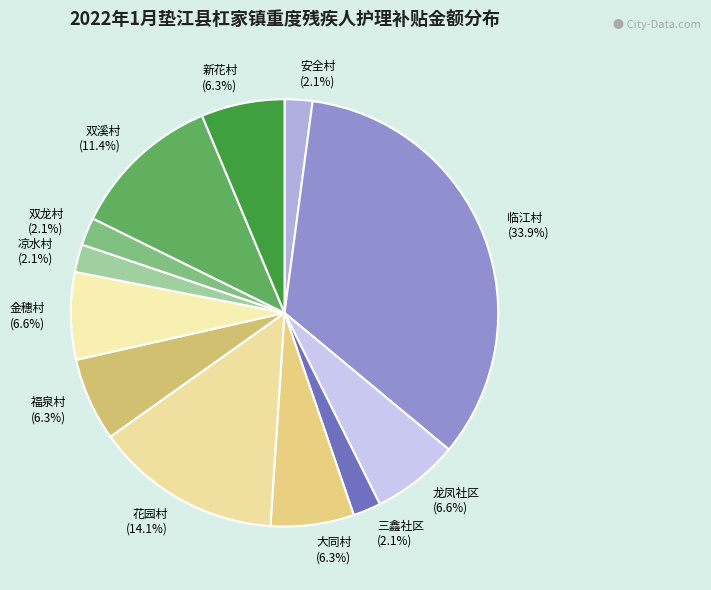

Count the number of slices in the pie.

12